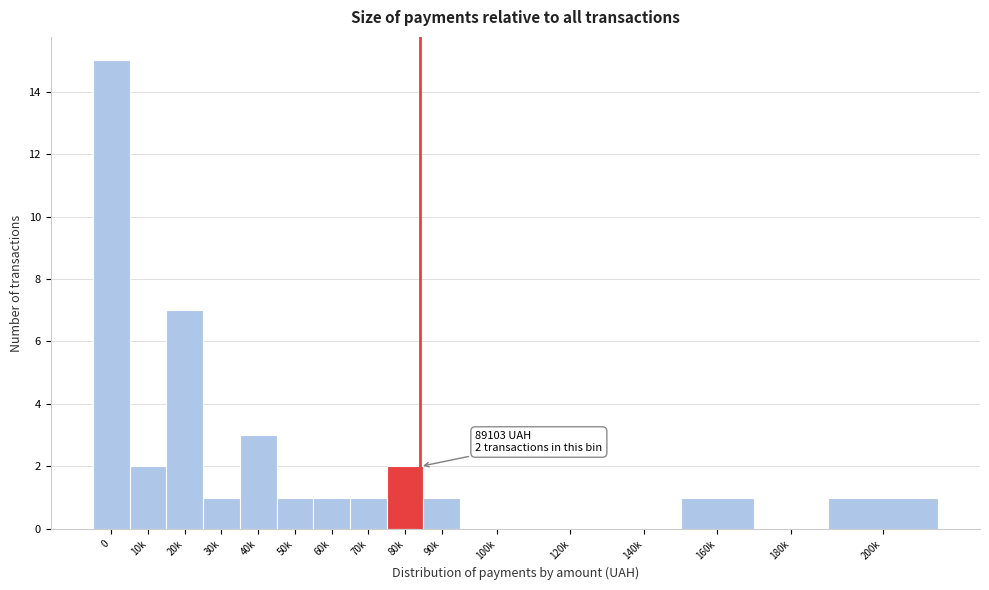

Reading left to right, list all the values displayed in this chart.

0=15	10k=2	20k=7	30k=1	40k=3	50k=1	60k=1	70k=1	80k=2	90k=1	100k=0	120k=0	140k=0	160k=1	180k=0	200k=1